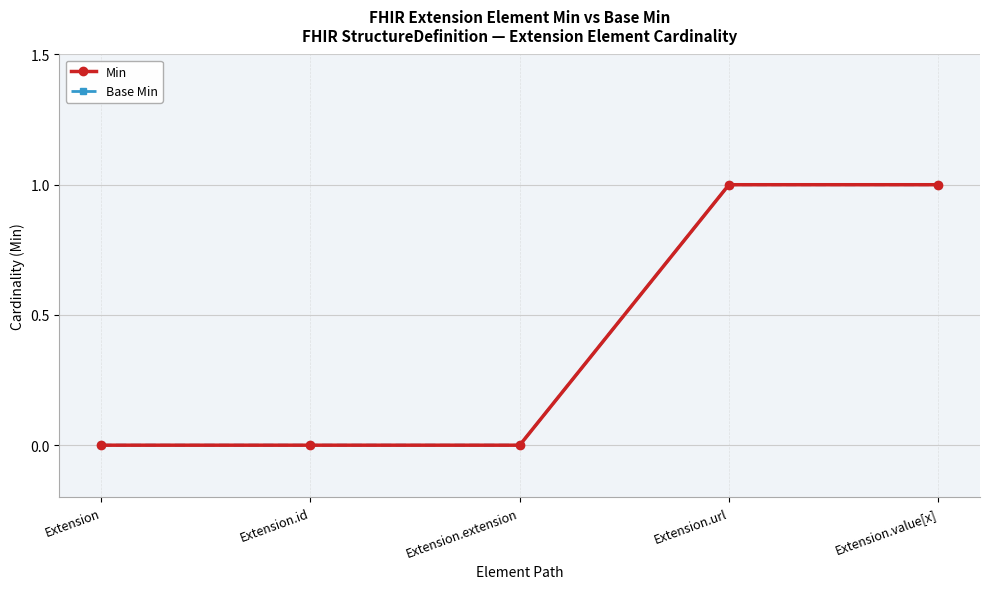

Reading left to right, transcribe all the data shown in this chart.

Min: 0	0	0	1	1
Base Min: 0	0	0	1	1